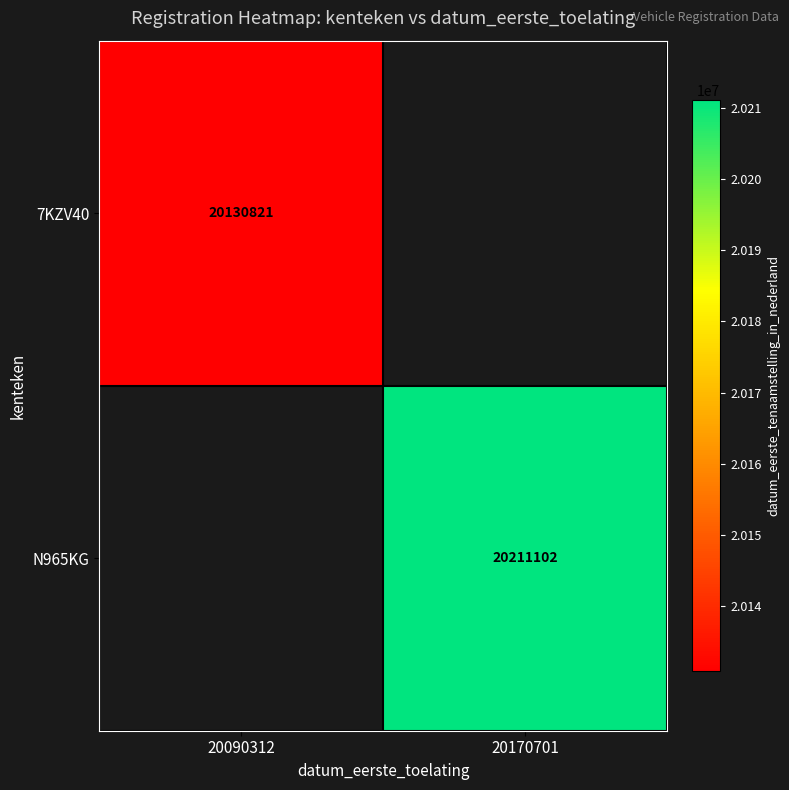

The 7KZV40 series shows 10688655 at 20090312. True or false?

False